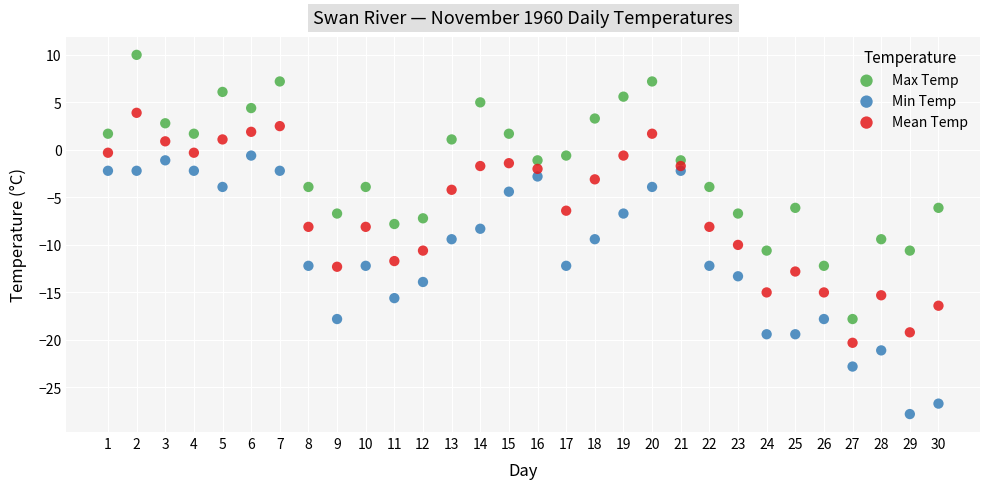

Across all data points, what is the range of Y values (max minus min)?

37.8